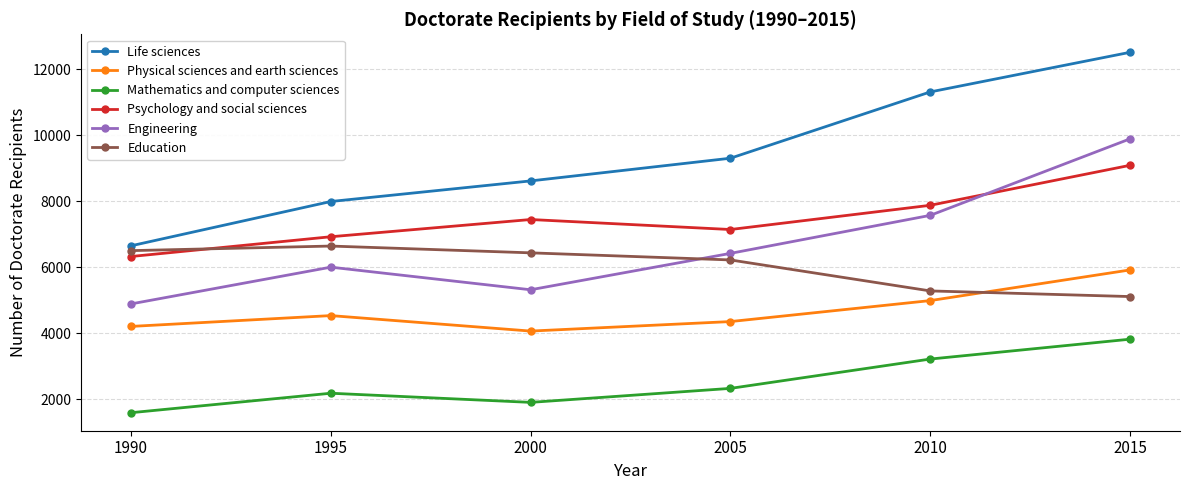

What is the value of the Physical sciences and earth sciences point at the 2nd from the left?

4540